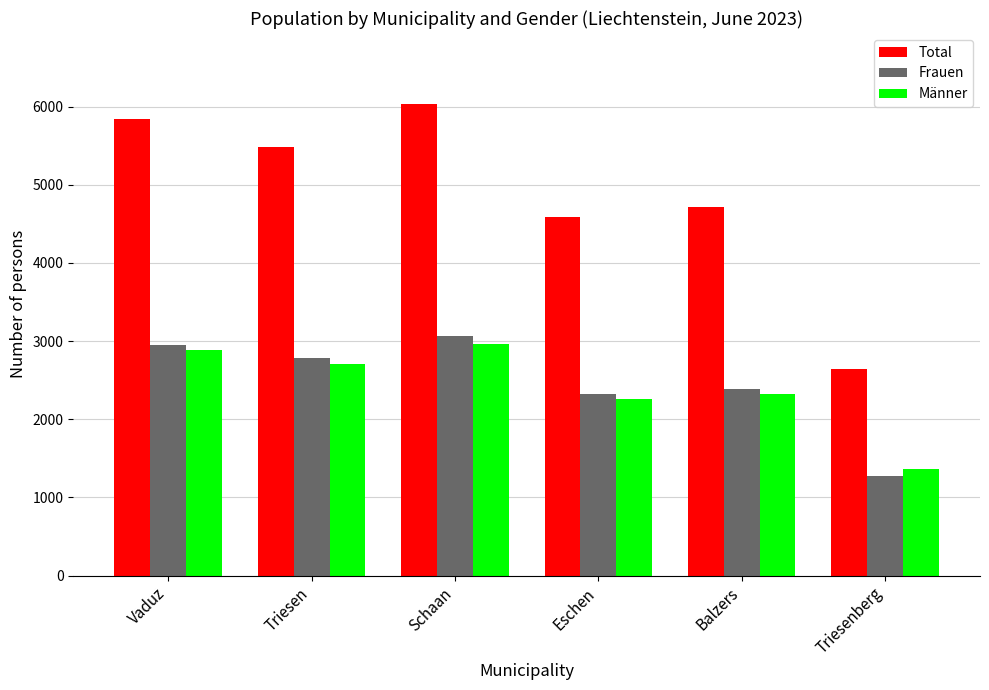

How many bars are there in total?

18